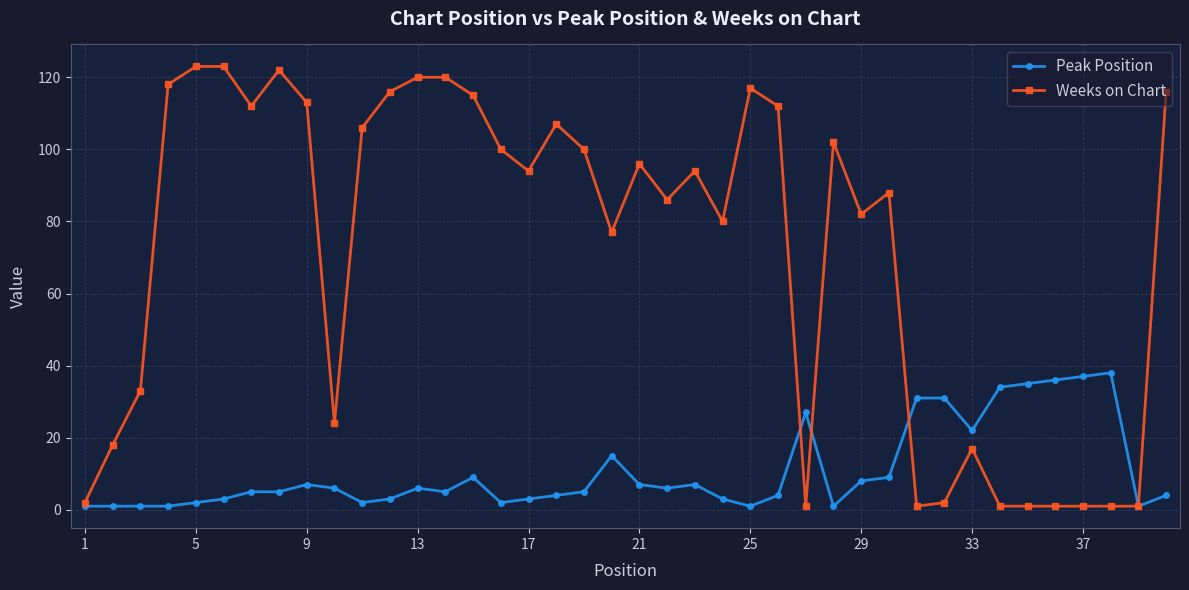

Count the number of categories in the chart.

40